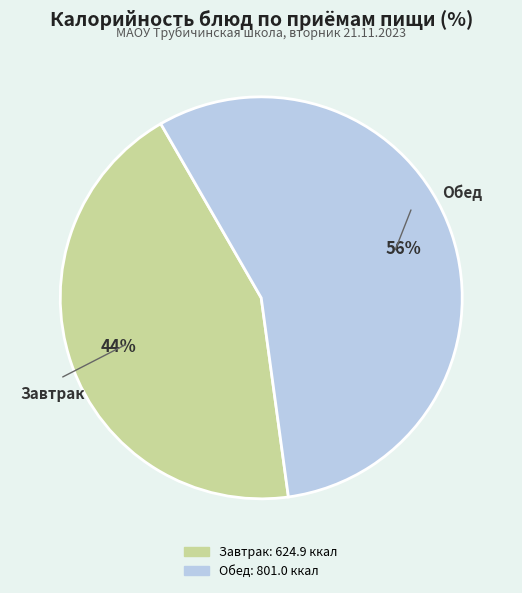

Is there a majority slice in this chart?

Yes